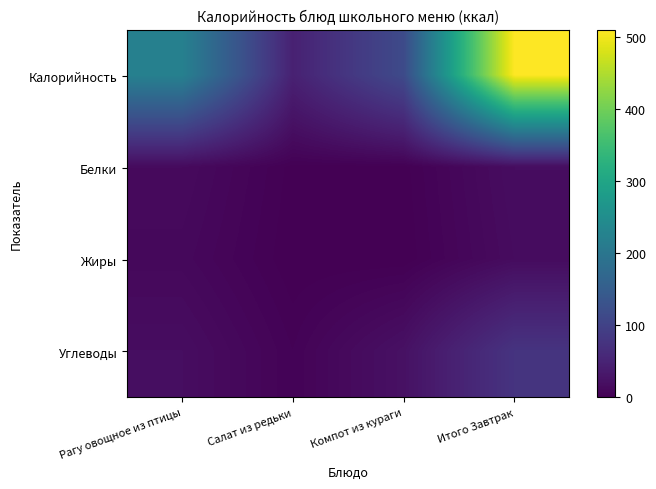

What is the spread (max minus min) of values at Компот из кураги?

115